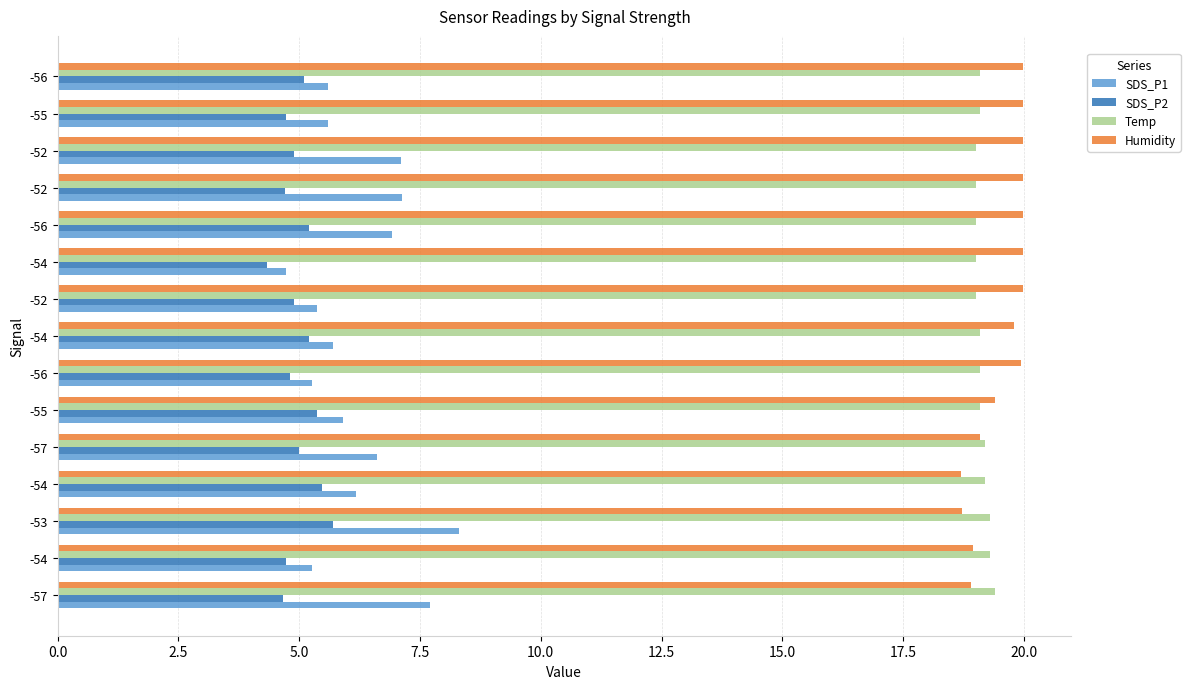

What is the value of the Humidity bar at the 10th from the left?

20.0